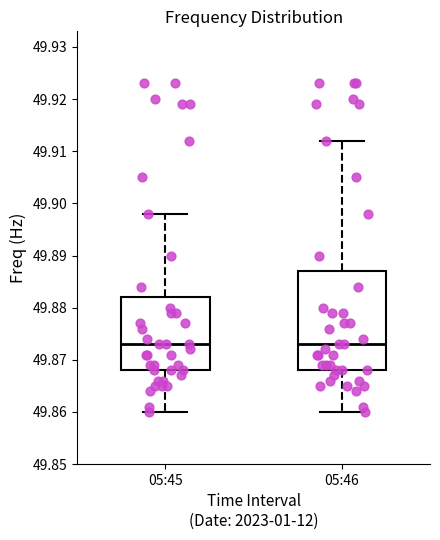

Comparing the boxes themselves (not the whiskers), which one is the tallest?

05:46